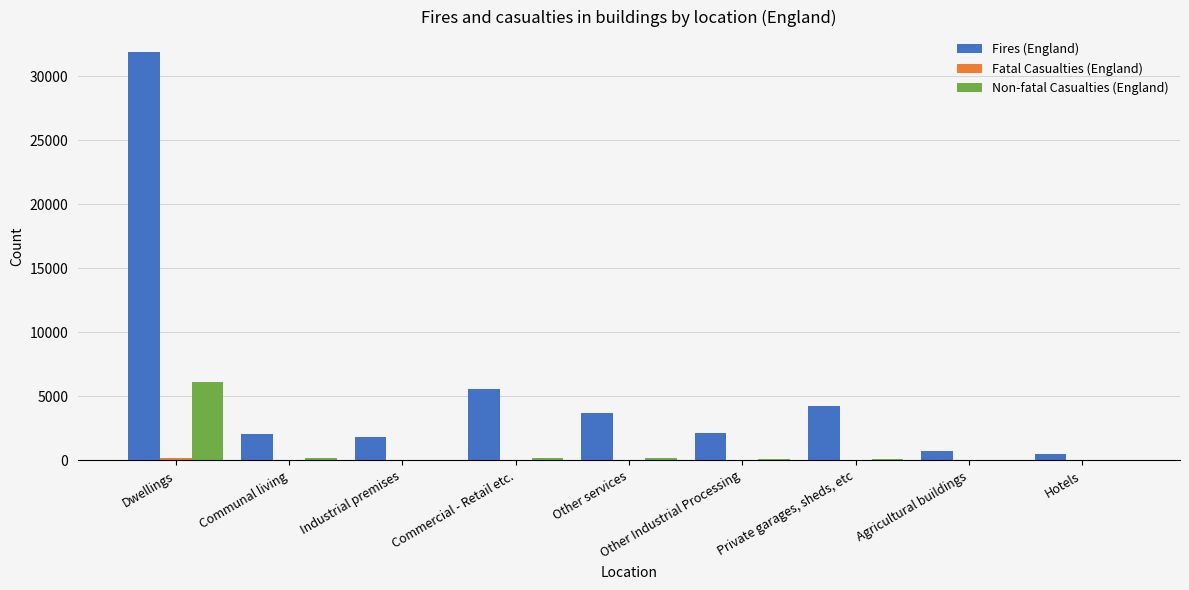

The Fires (England) series shows 2881 at Private garages, sheds, etc. True or false?

False